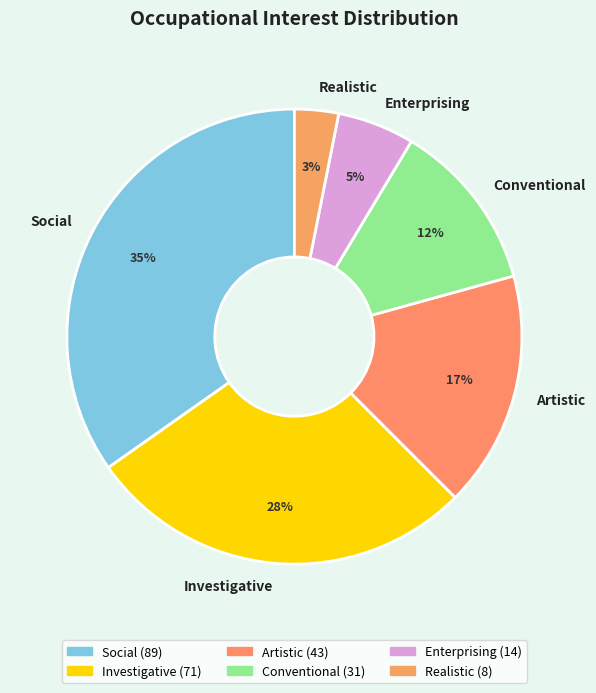

Rank the categories by value from highest to lowest.

Social, Investigative, Artistic, Conventional, Enterprising, Realistic